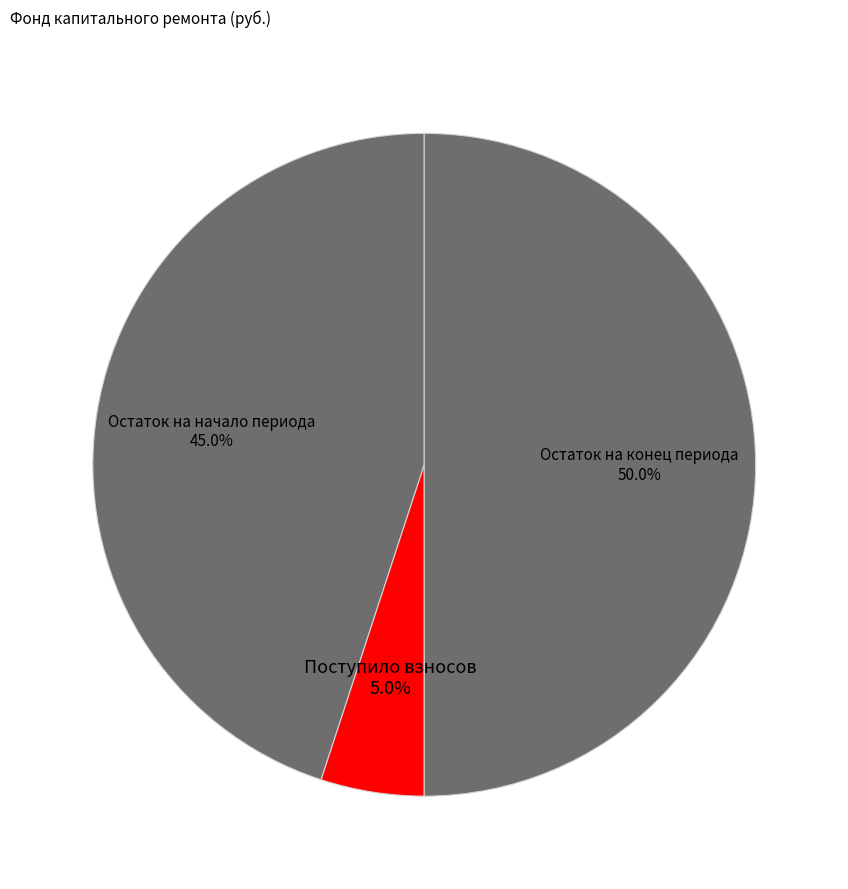

What percentage is the Остаток на конец периода slice, to the nearest percent?

50%